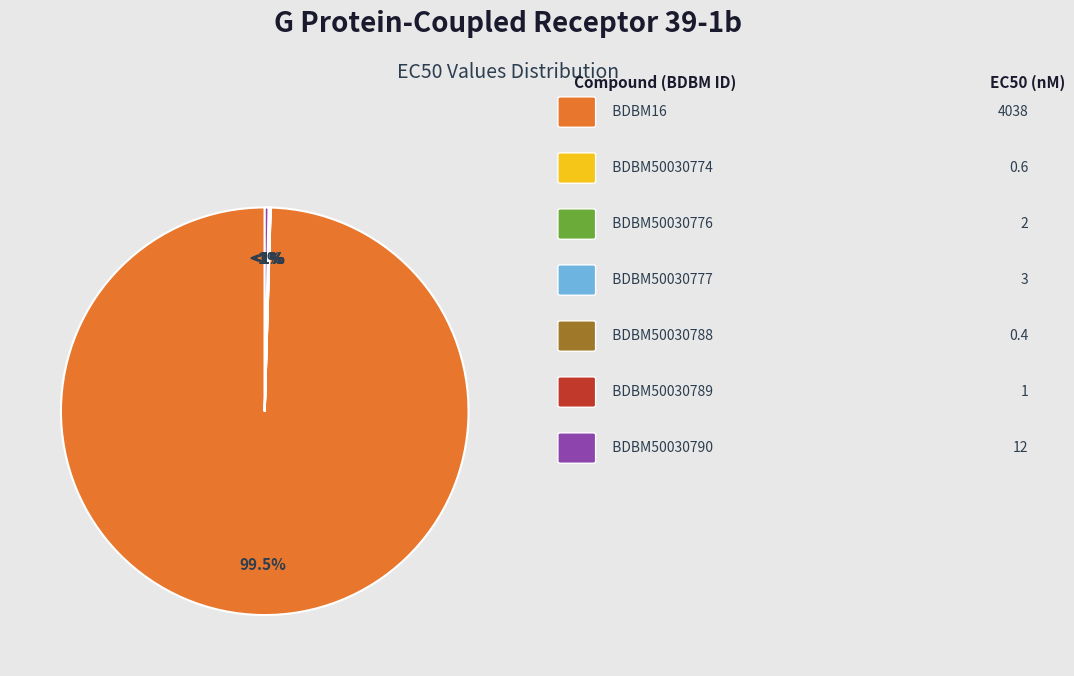

Is it true that BDBM50030774 is 0% of the pie?

True